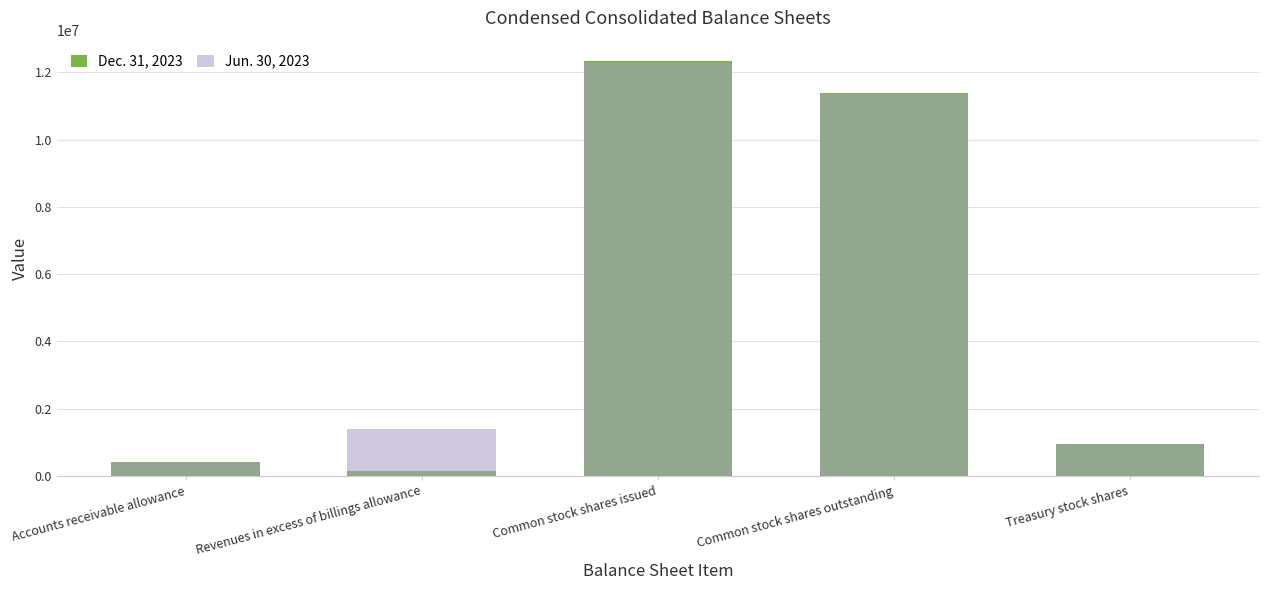

Reading left to right, extract all data points from this chart.

Dec. 31, 2023: 421288	137406	12329919	11390888	939031
Jun. 30, 2023: 420354	1380141	12284887	11345856	939031